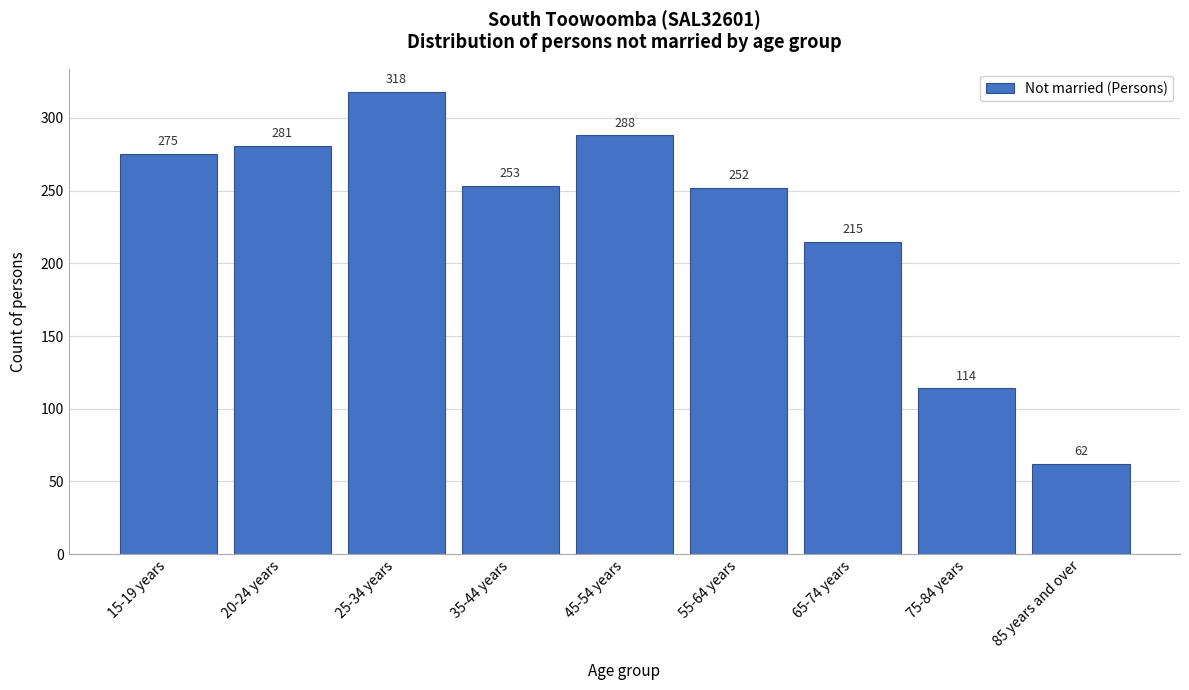

Reading right to left, list all the values displayed in this chart.

85 years and over=62	75-84 years=114	65-74 years=215	55-64 years=252	45-54 years=288	35-44 years=253	25-34 years=318	20-24 years=281	15-19 years=275